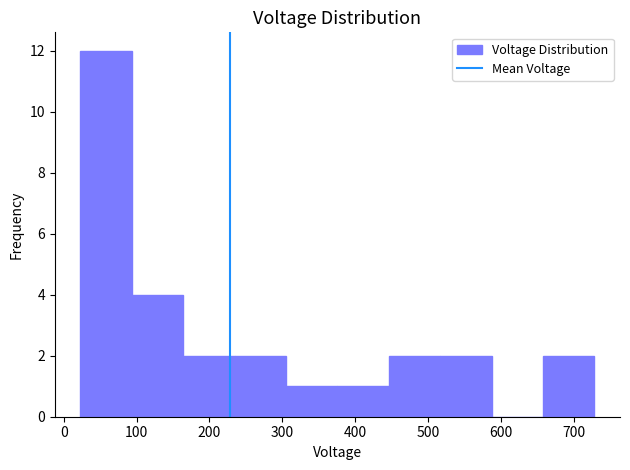

Which range on the x-axis has the tallest bar?

20 to 90